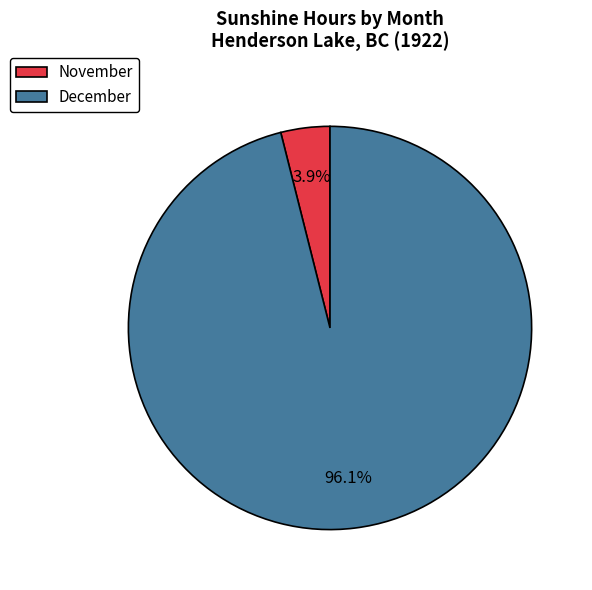

Combined, do November and December account for over 50%?

Yes